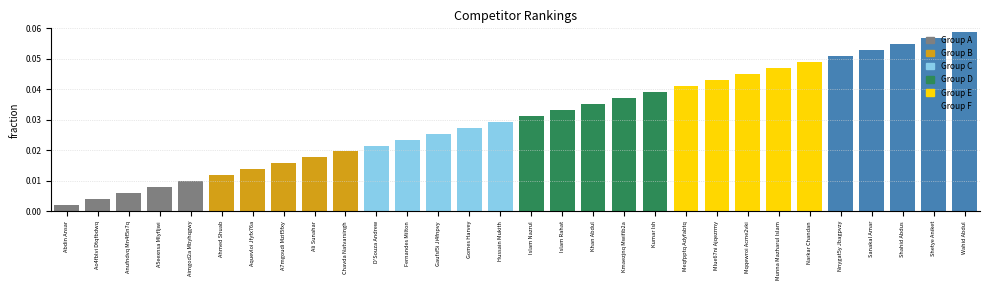

Rank the categories by value from lowest to highest.

Abdin Ansar, Ao4fblvi Dtqfbdwq, Anufndvq Mn4f5n7q, A5eexnsa Mlyfljwi, Aimgod2a Mbyhqgwy, Ahmed Shuab, Aquevloi Jfyfx76a, A7mgoudi Mzif5fxy, Ali Sunahar, Chavda Natvarsingh, D'Souza Andrew, Fernandes Milton, Gaufsf5i Ji4fnpvy, Gomes Harvey, Hussain Mukith, Islam Nazrul, Islam Rahat, Khan Abdul, Kmaezjnq Mwifib2a, Kumar Ish, Meqfpptq Adyfabtq, Mlue67ni Ajqezrmy, Mqqewroi Acme2vki, Munna Mazharul Islam, Narkar Chandan, Nnygat5y Jbagpvzy, Sanakal Amar, Shahid Abdus, Shetye Aniket, Wahid Abdul